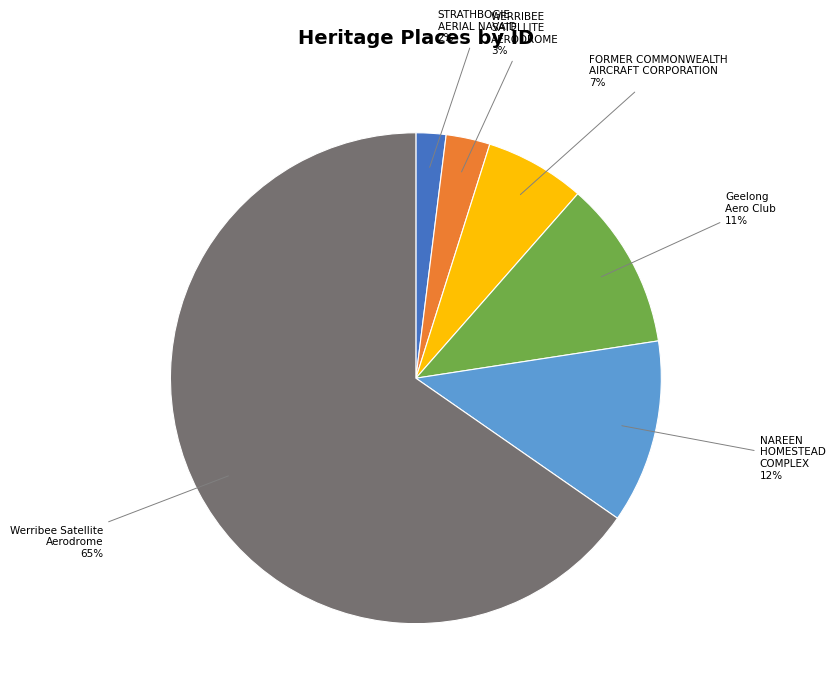

How many slices are in this pie chart?

6